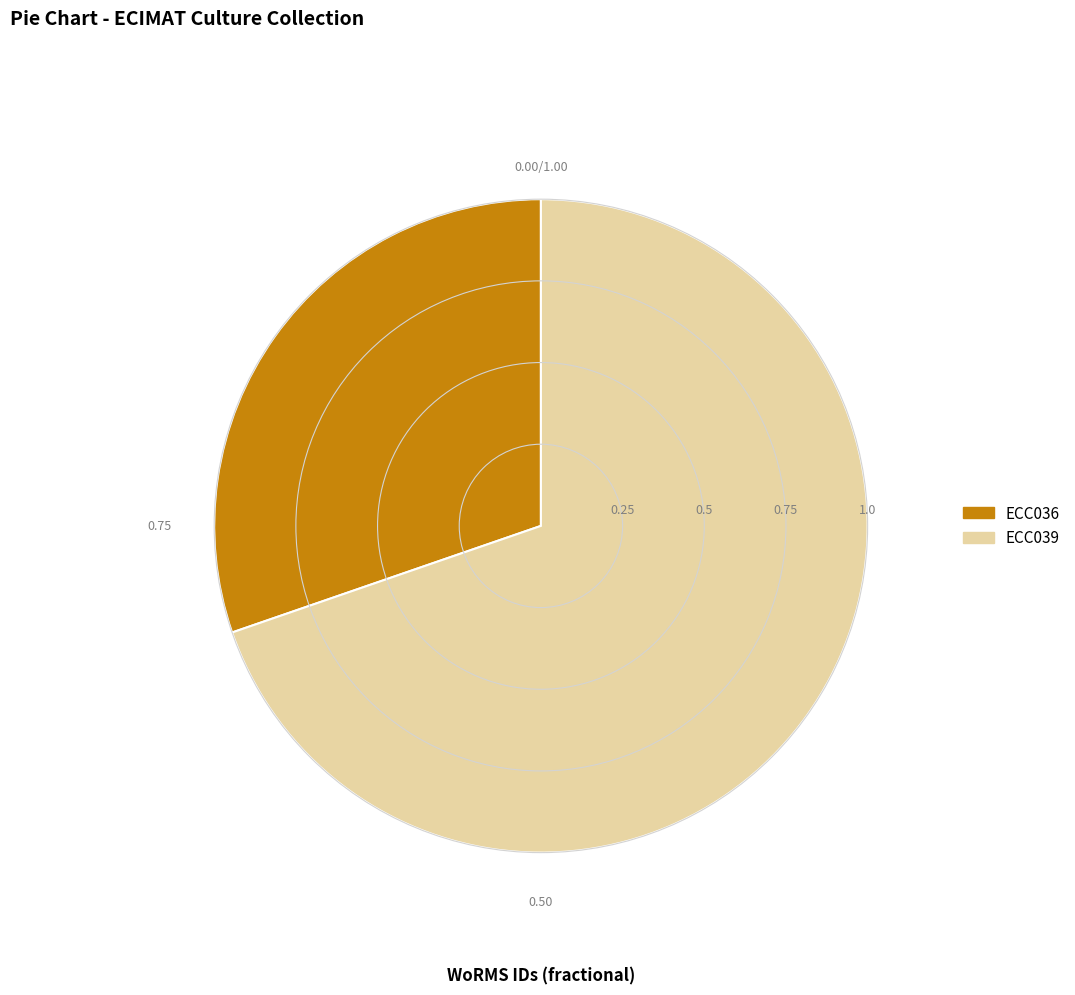

Rank the categories by value from lowest to highest.

ECC036, ECC039